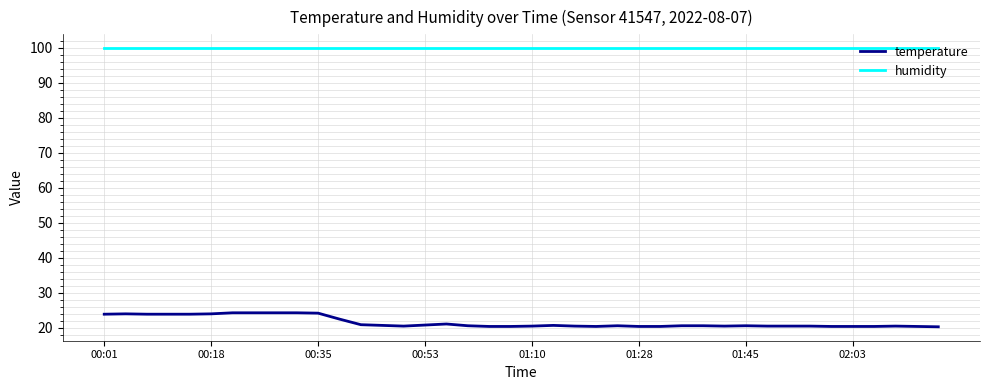

What is the highest value of the temperature series?

24.3